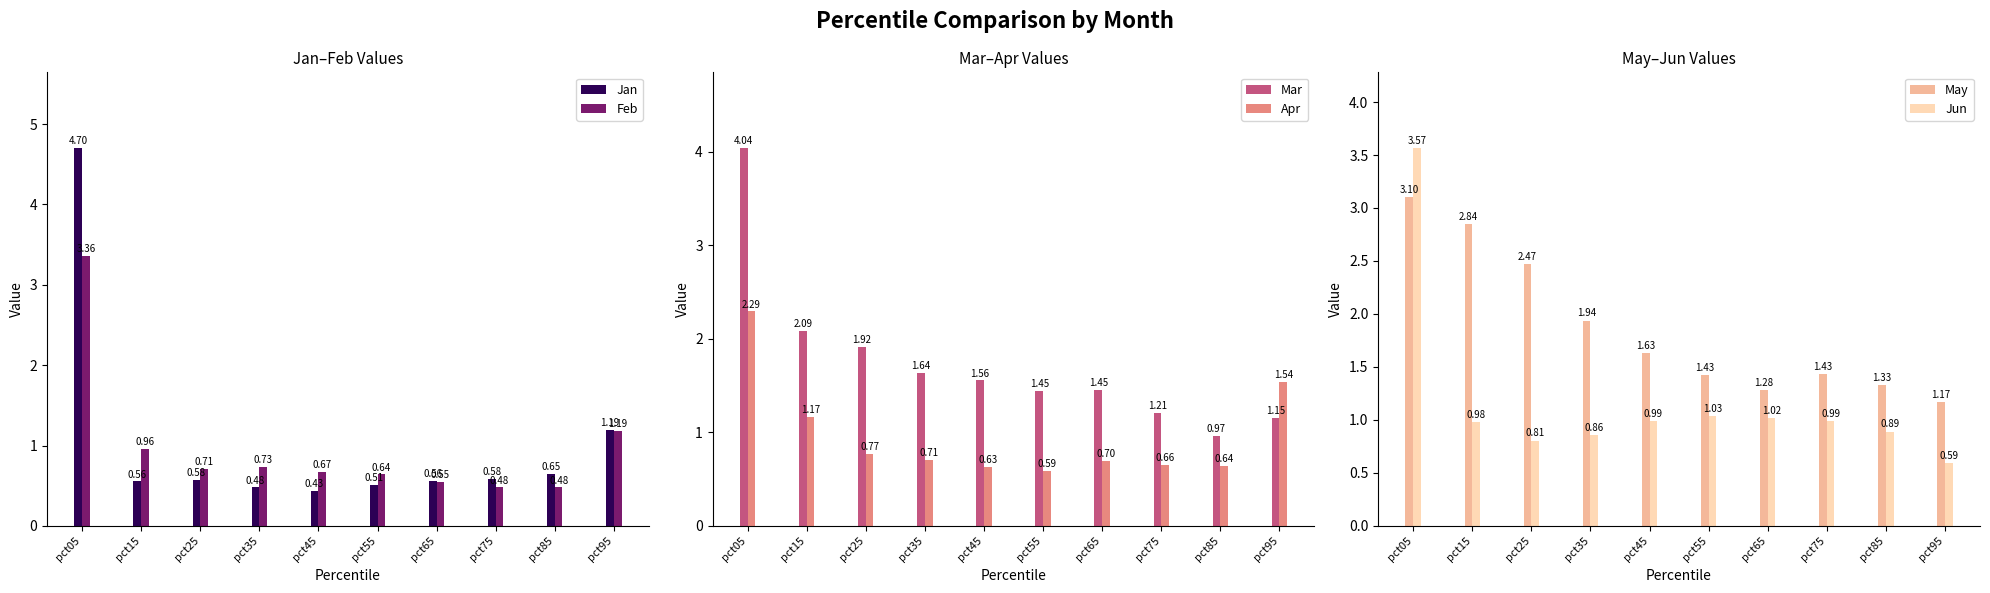

What is the difference between the maximum and second lowest values in the Apr series?

1.7